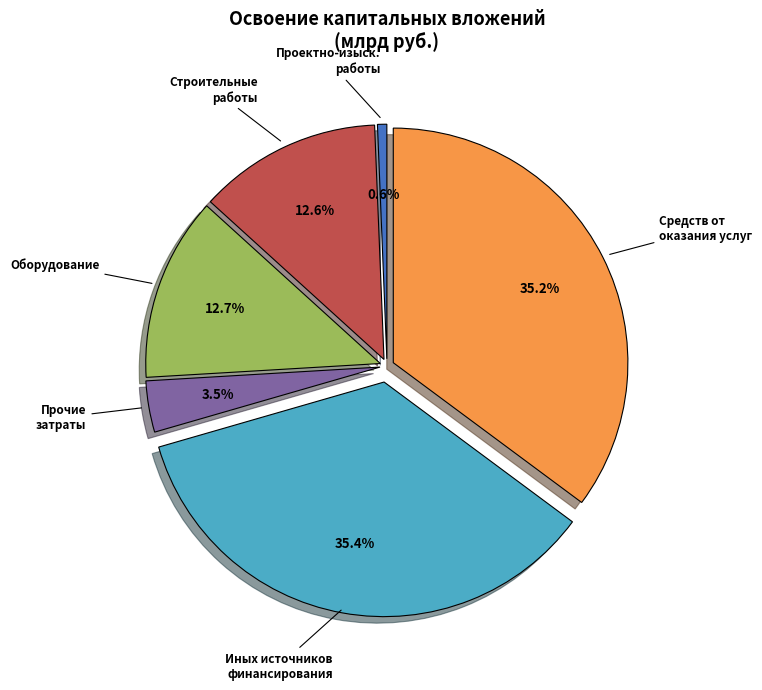

How many segments does this pie chart have?

6